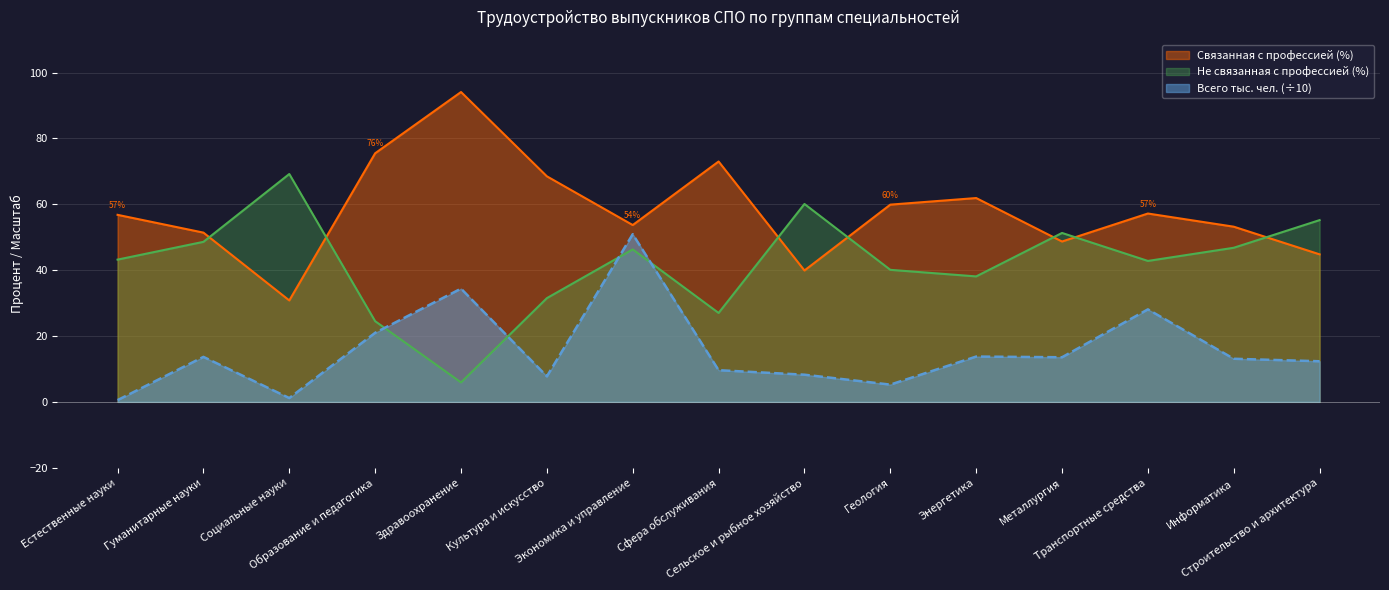

What is the value of the Связанная с профессией (%) point at the 15th from the left?

44.8